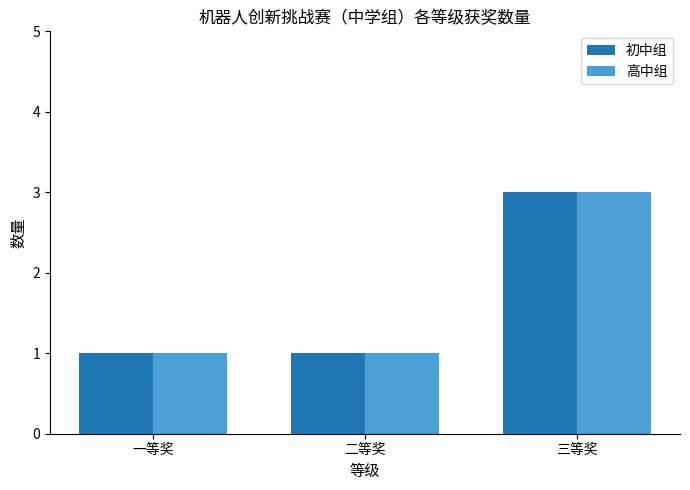

How many groups of bars are there?

3